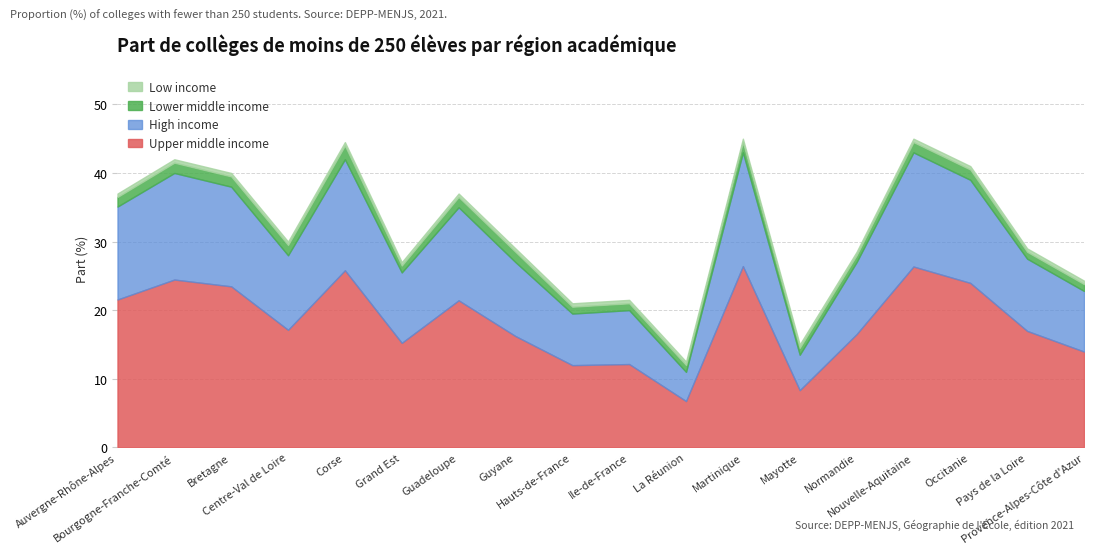

How many data points does each series have?

18